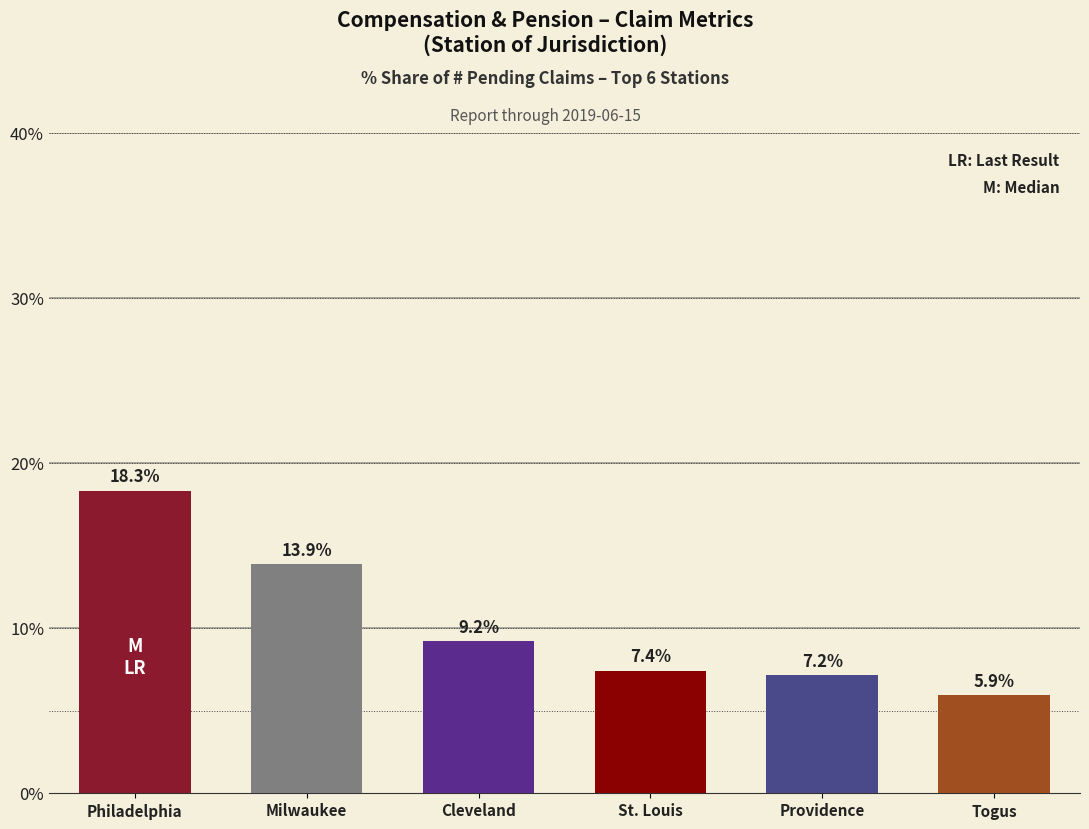

Which label corresponds to the smallest value in the chart?

Togus